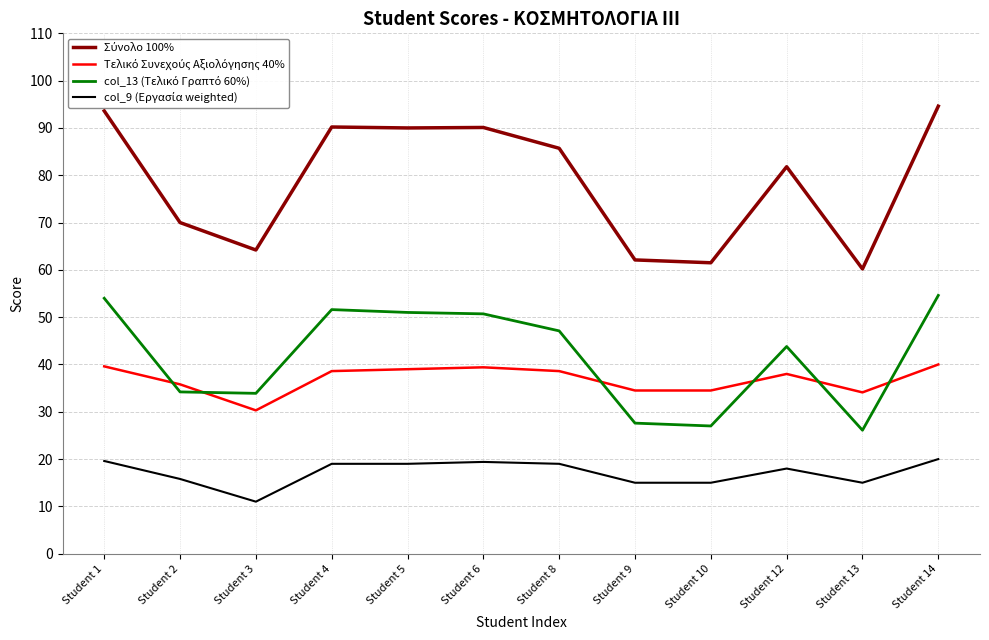

What is the difference between the highest and lowest values at Student 2?

54.2